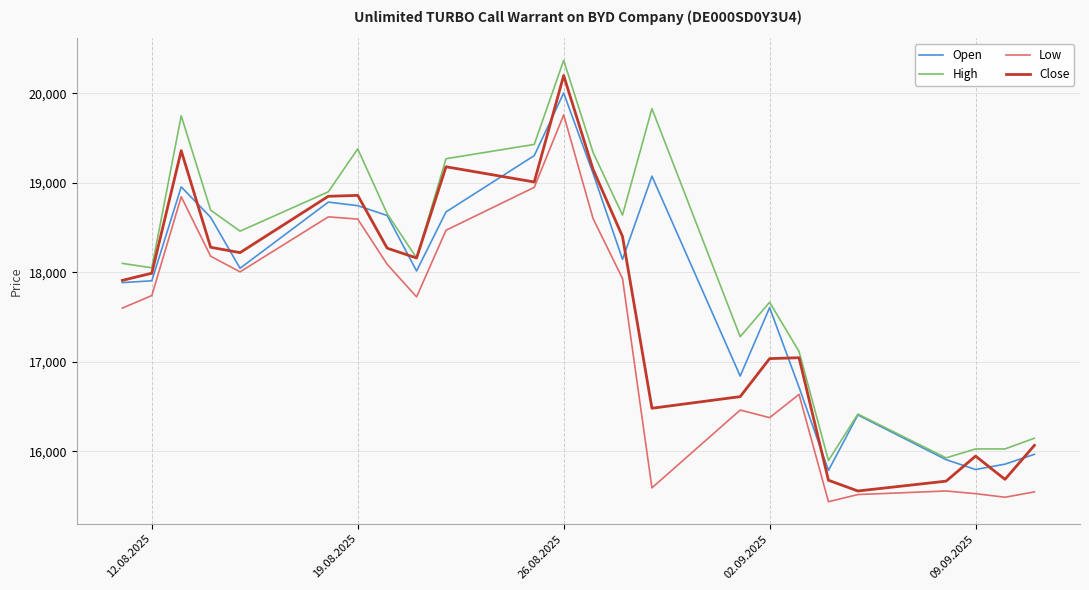

What is the greatest value displayed?

20370